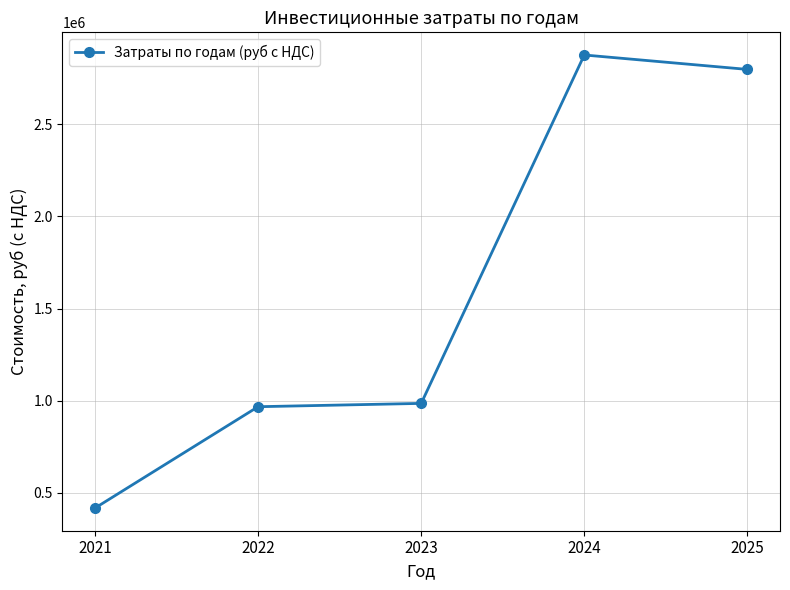

True or false: there are more than 2 points higher than both neighbors.

False